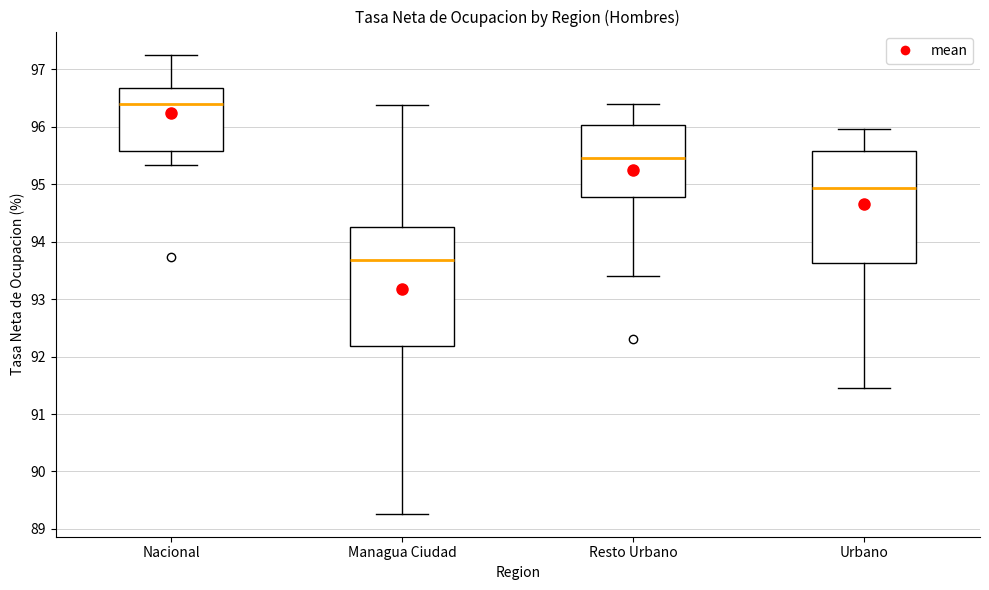

Which box's median line is the lowest?

Managua Ciudad